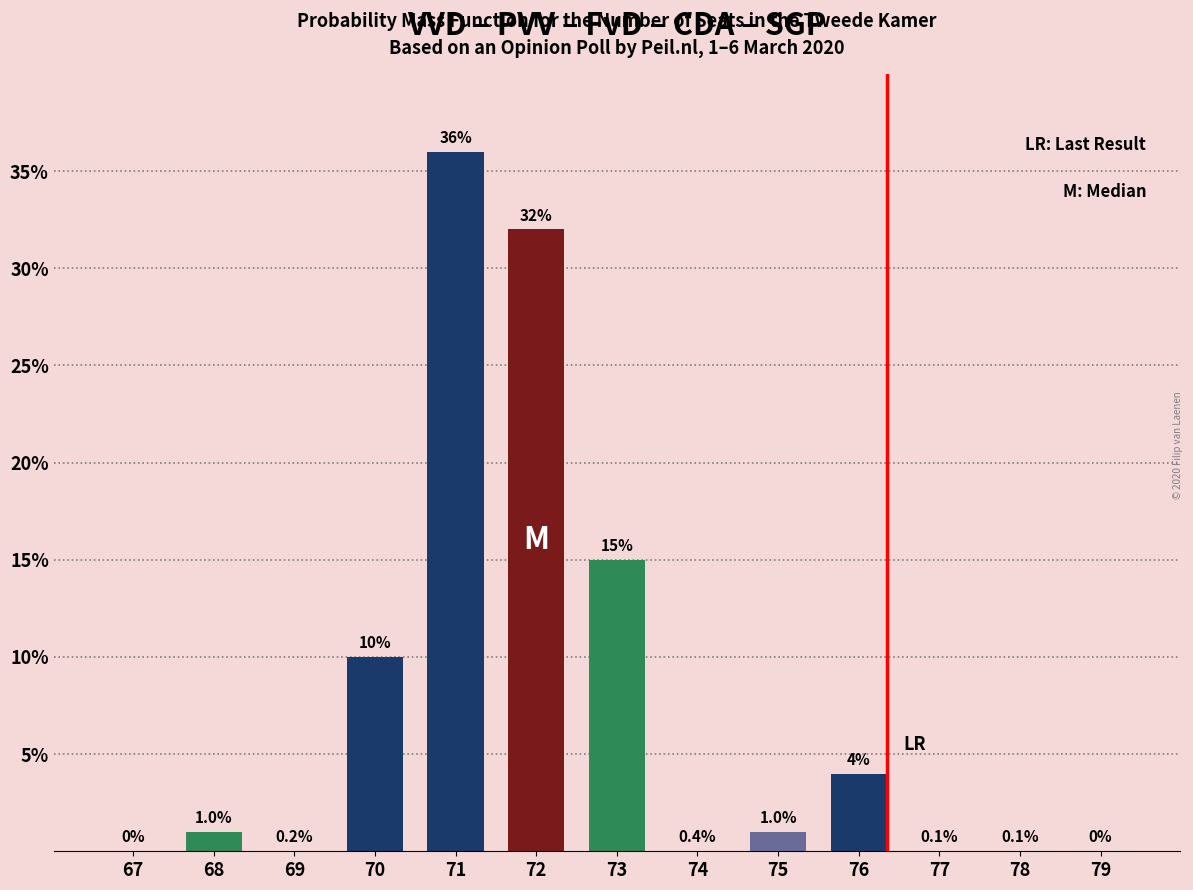

Reading right to left, what are all the values shown in this chart?

79=0	78=0	77=0	76=4	75=1	74=0	73=15	72=32	71=36	70=10	69=0	68=1	67=0